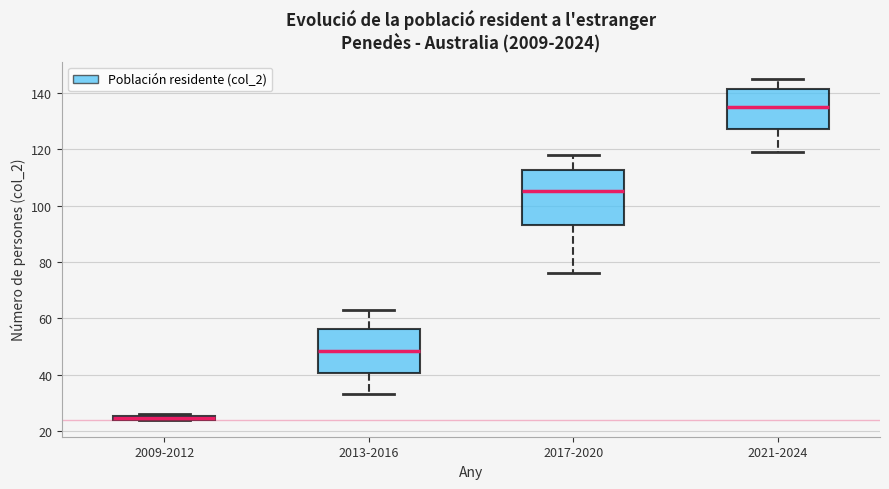

Where does the upper whisker of the box for 2013-2016 end on the y-axis? The values are not printed on the chart, so give them approximately, as read against the axis.

64